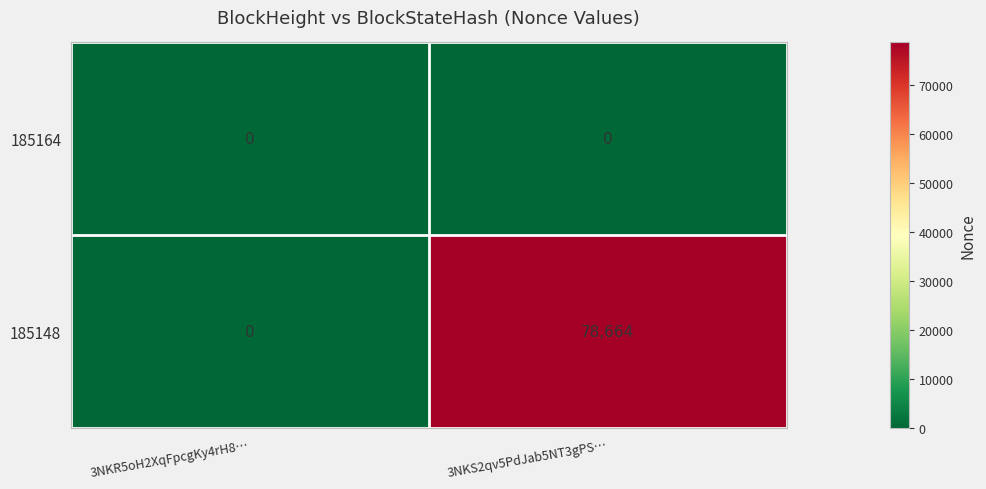

List the series in order of their peak value, lowest first.

185164, 185148